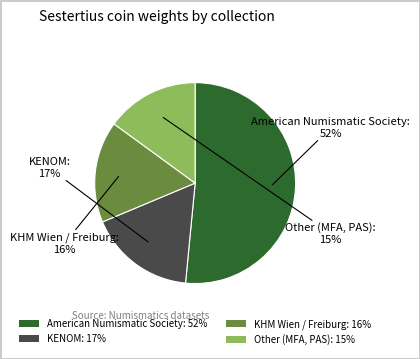

To the nearest percent, what is the difference between the largest and smallest slice percentages?

37%